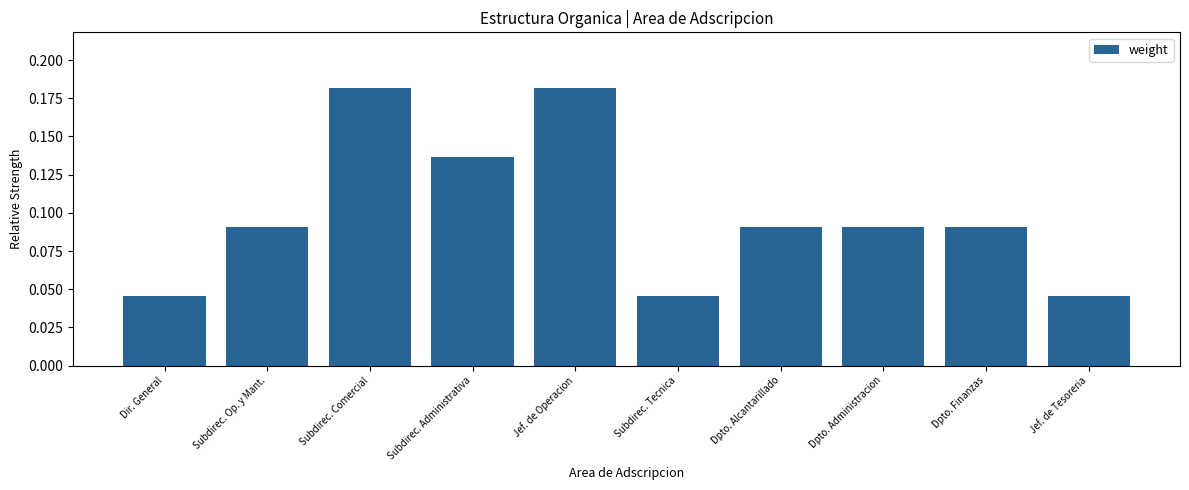

What position from the right is Dpto. Administracion?

3